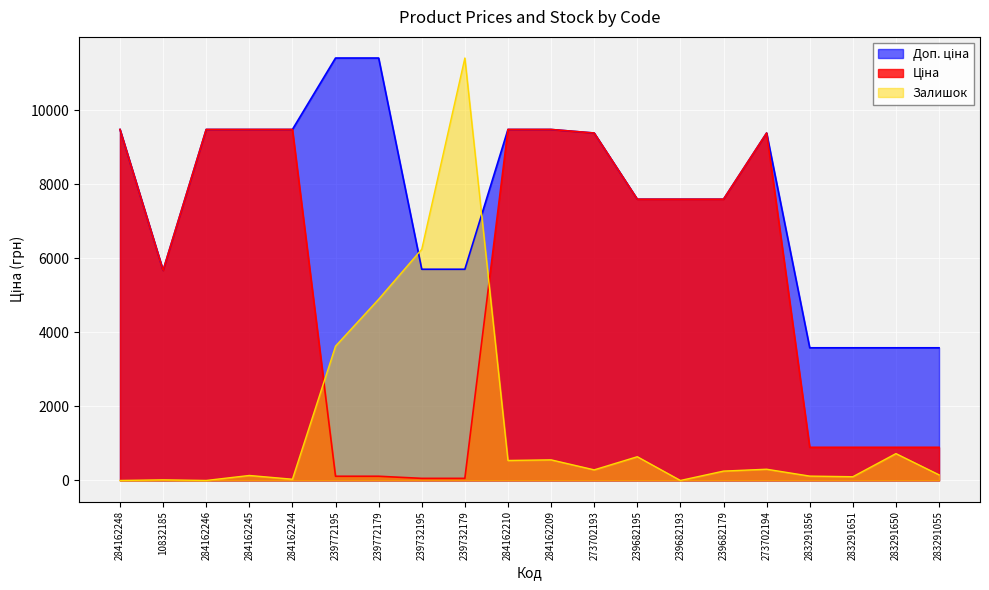

The value of Ціна at 239772195 is 114.1. True or false?

True